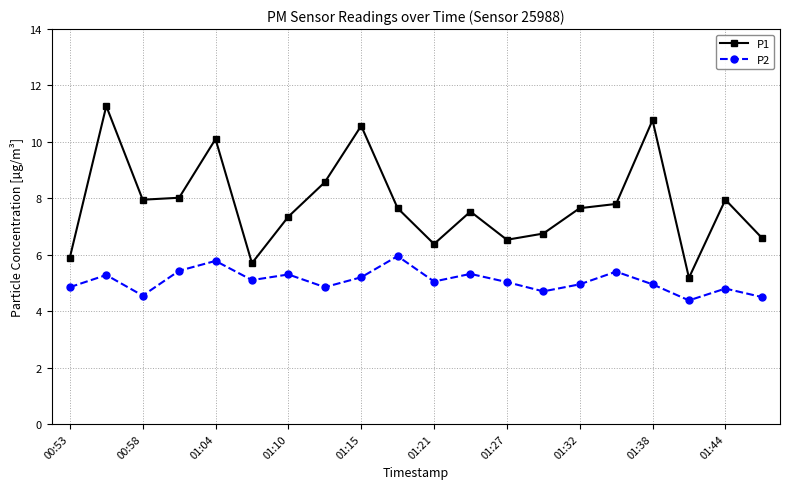

What is the sum of all P2 values?

101.4